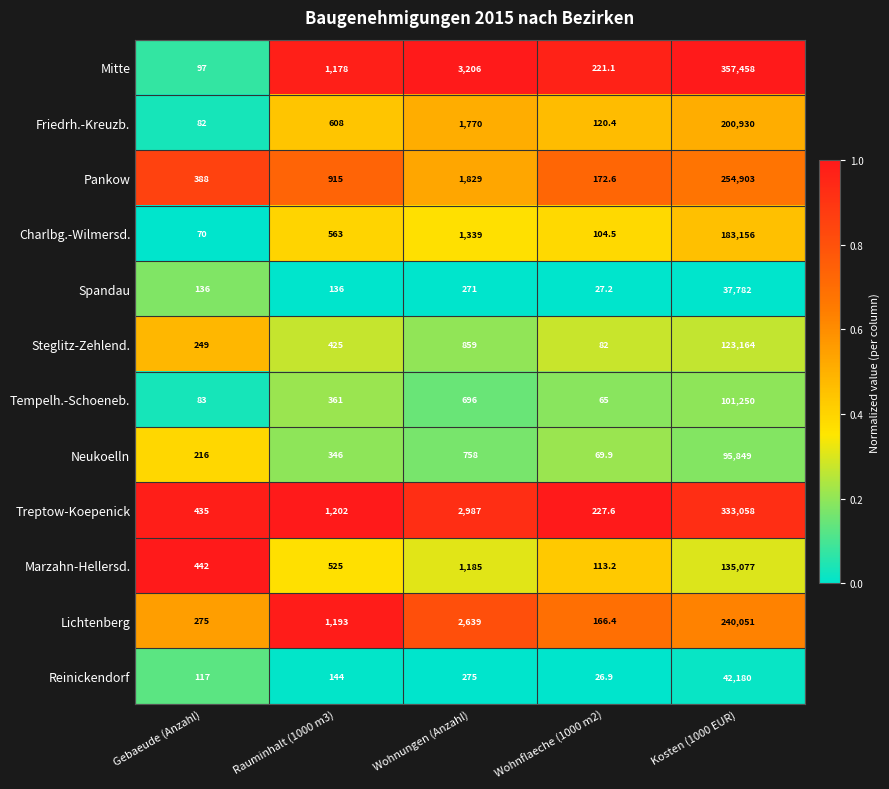

Where is Reinickendorf nearest to the value 21103?

Wohnungen (Anzahl)